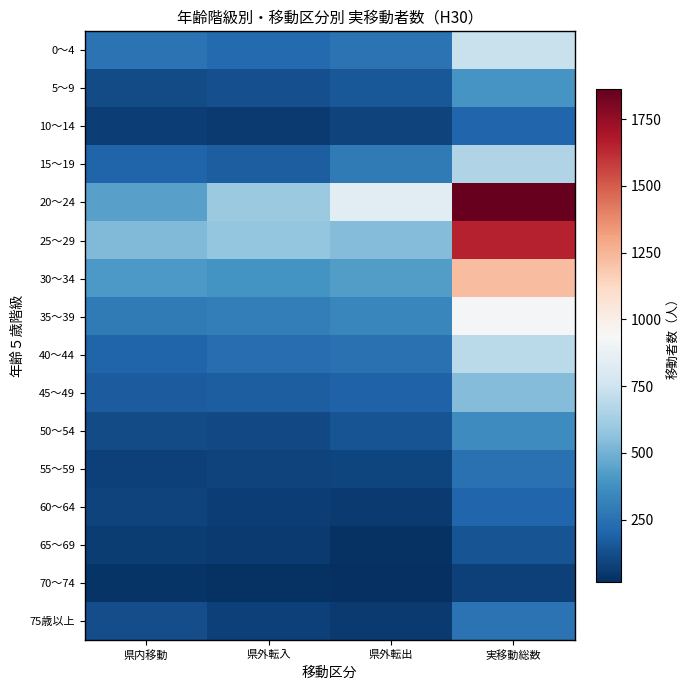

What is the difference between the highest and lowest values at 県外転出?

816